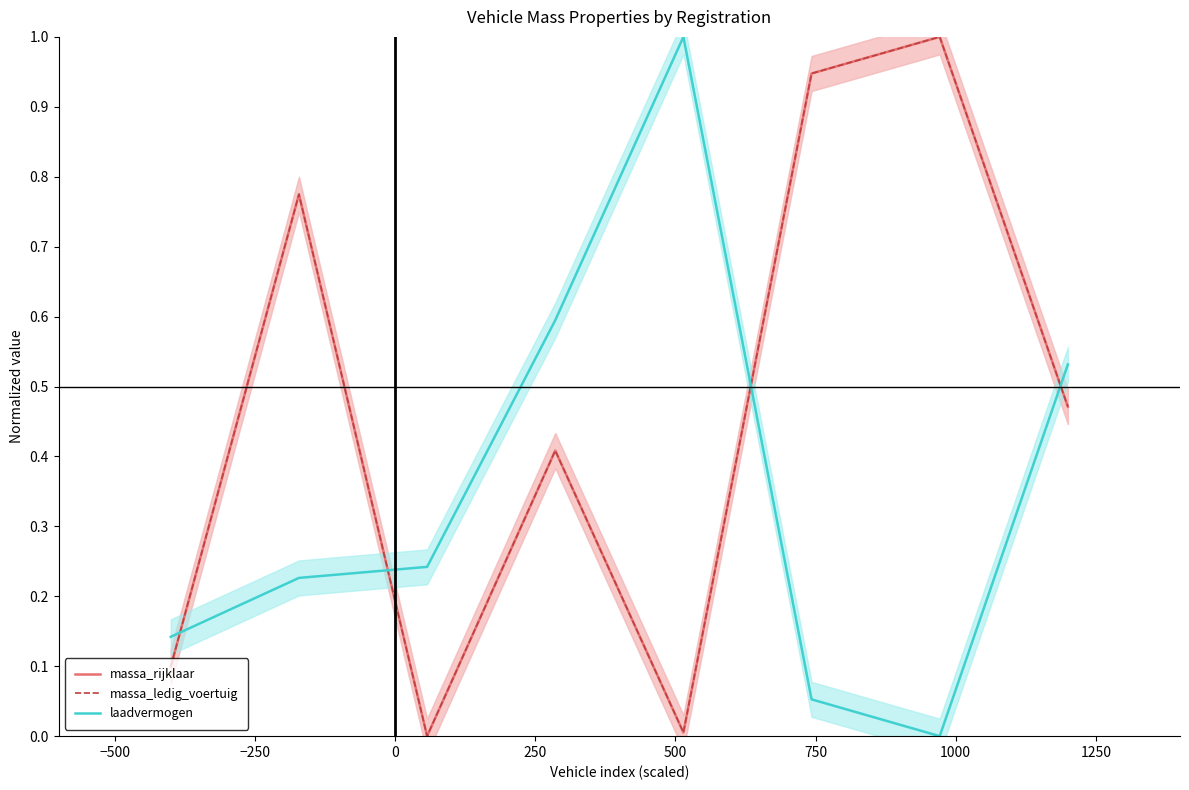

True or false: massa_rijklaar and massa_ledig_voertuig intersect in this chart.

False